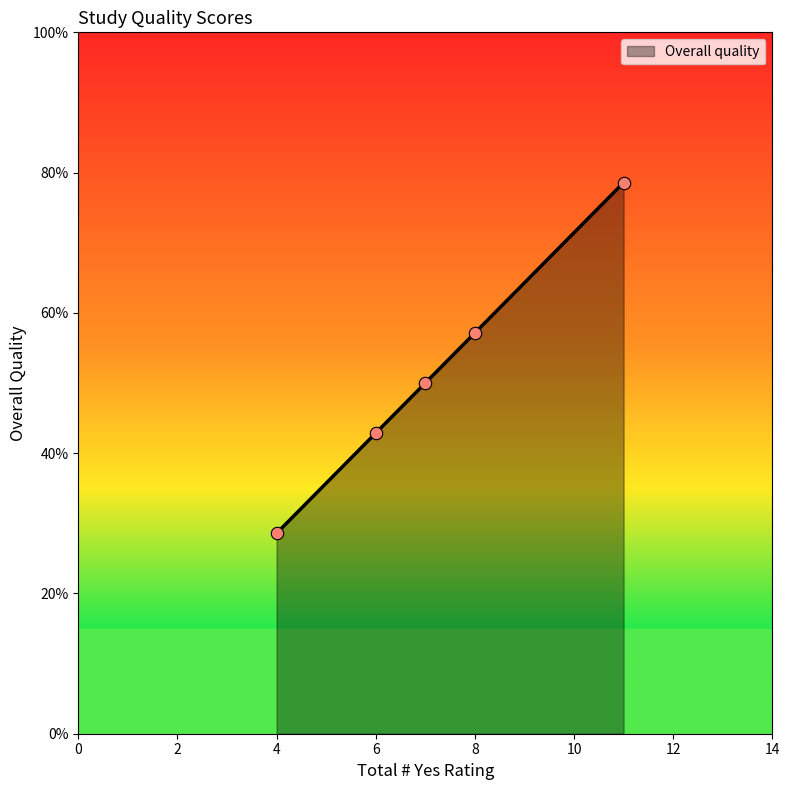

Is this an area chart (filled region under the line)?

Yes